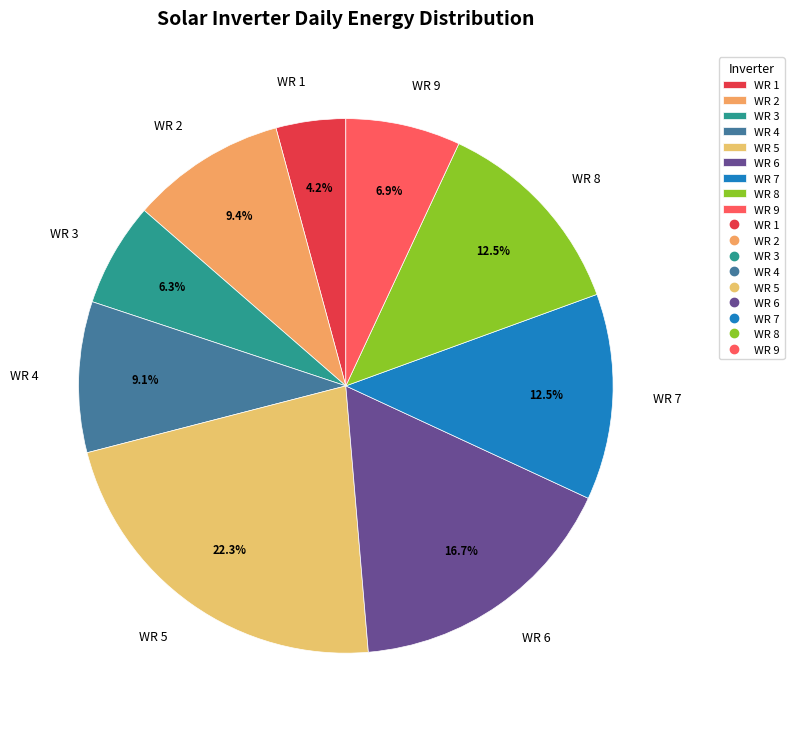

Which category has the biggest portion of the pie?

WR 5